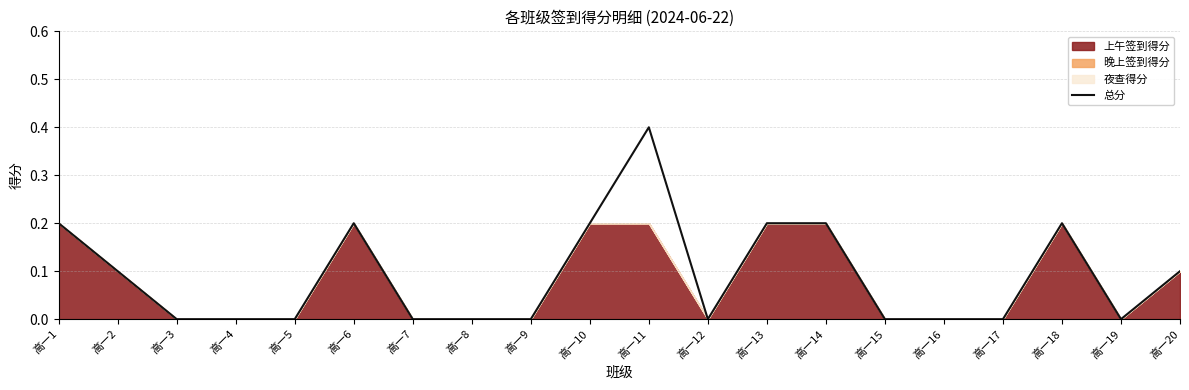

Reading left to right, transcribe all the data shown in this chart.

0.2	0.1	0.0	0.0	0.0	0.2	0.0	0.0	0.0	0.2	0.4	0.0	0.2	0.2	0.0	0.0	0.0	0.2	0.0	0.1